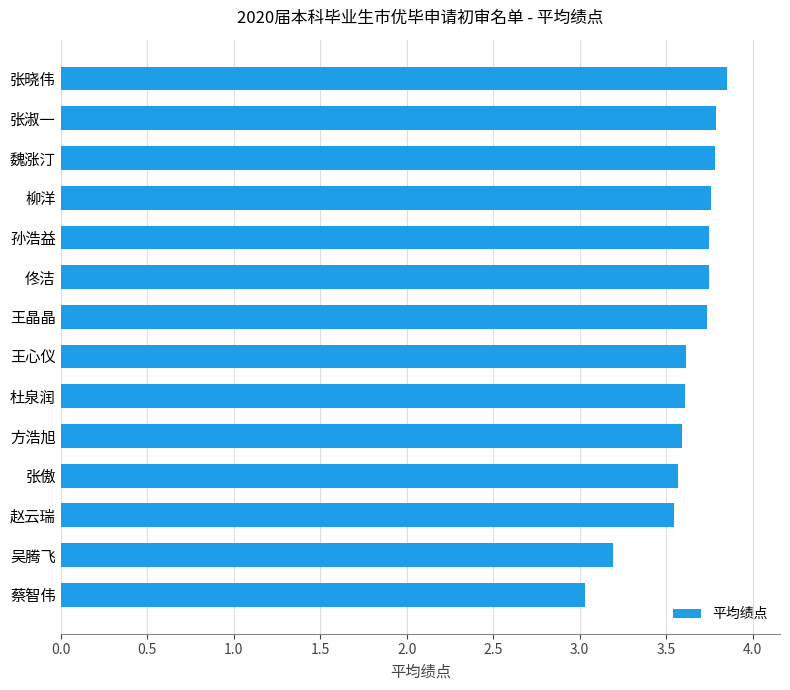

How many data points does each series have?

14